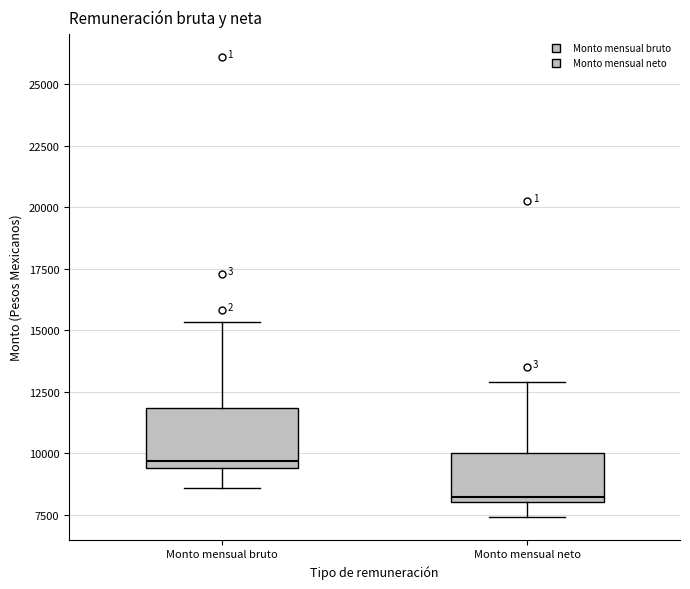

Which box has the lowest median line?

Monto mensual neto